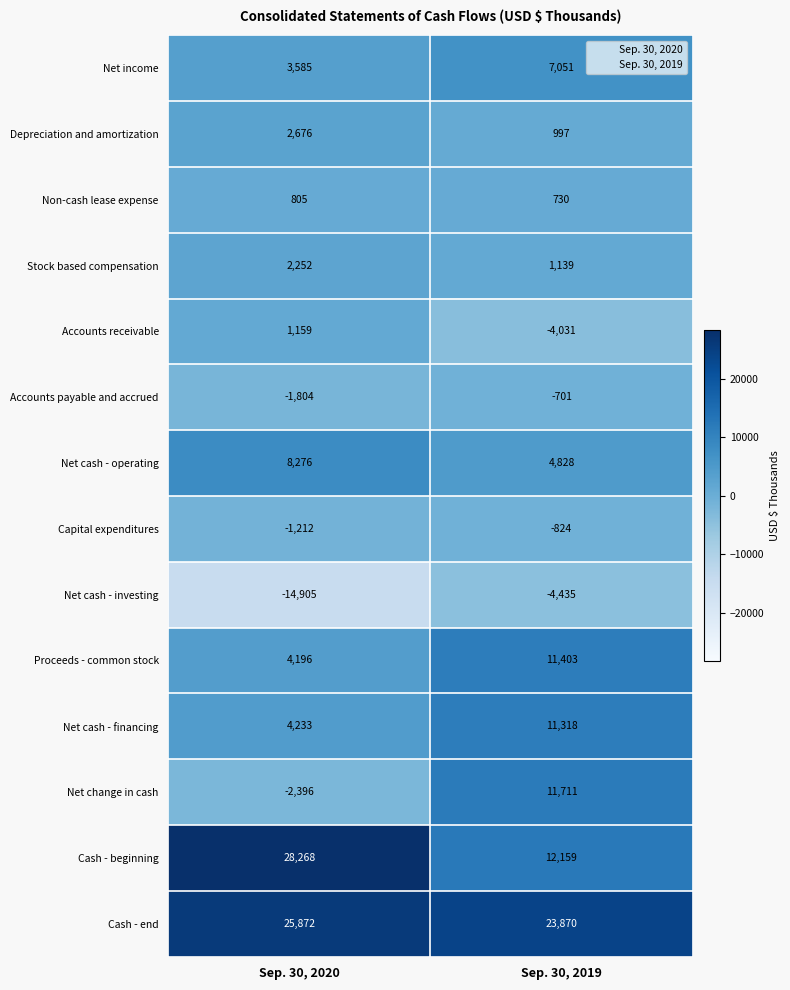

True or false: Accounts payable and accrued has a value of -2816 at Sep. 30, 2020.

False